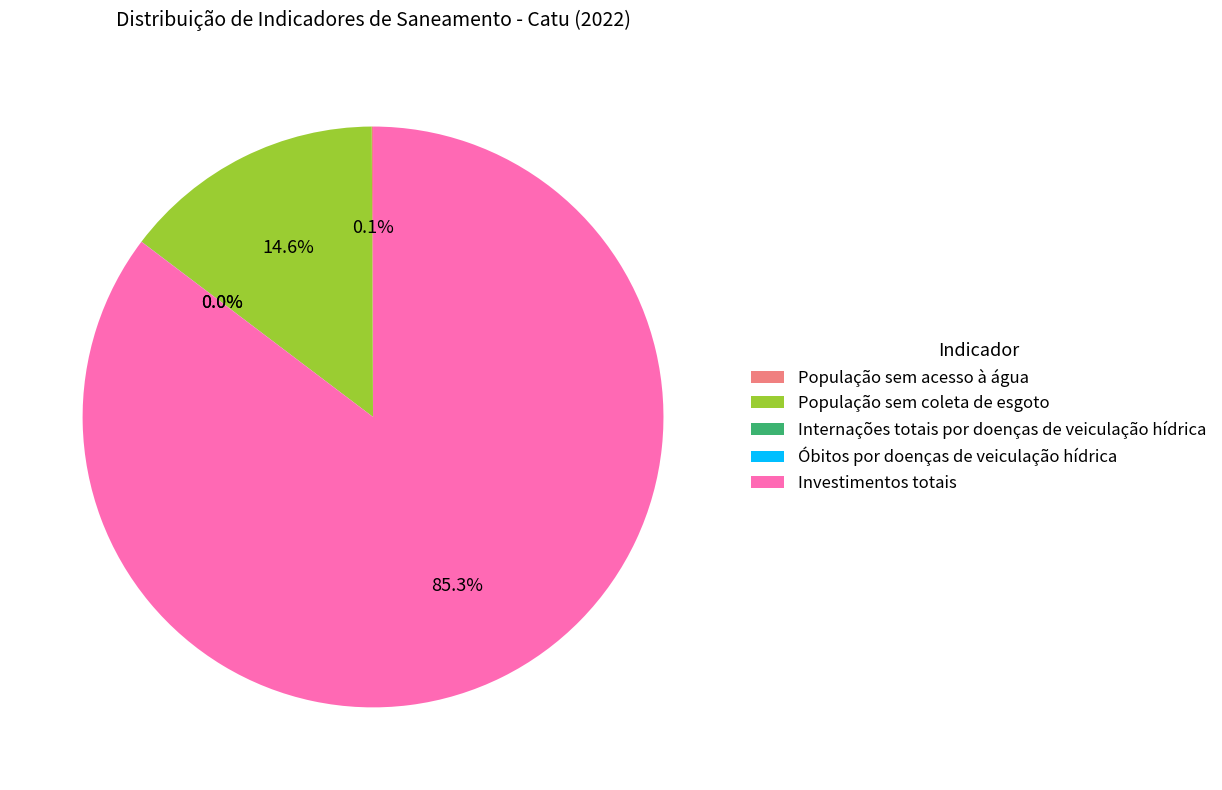

The Investimentos totais slice represents 90% of the pie. True or false?

False